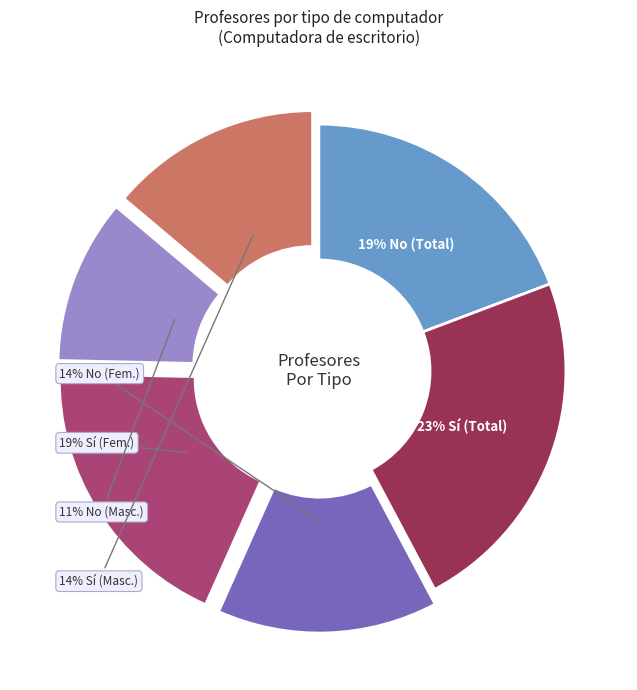

To the nearest percent, what is the difference between the largest and smallest slice percentages?

12%